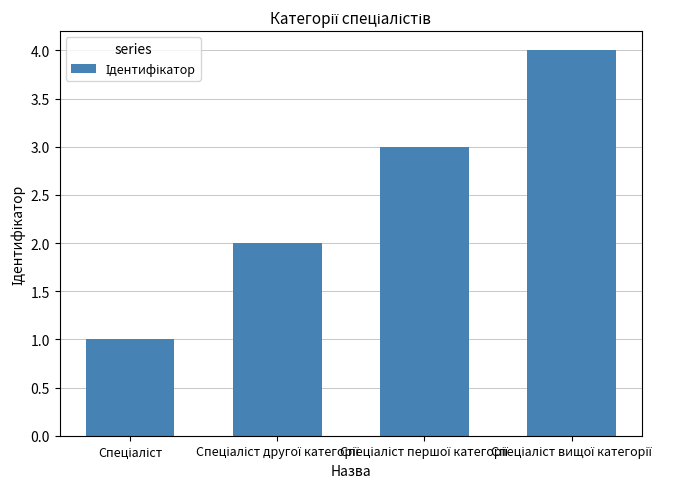

Reading left to right, transcribe all the data shown in this chart.

1	2	3	4